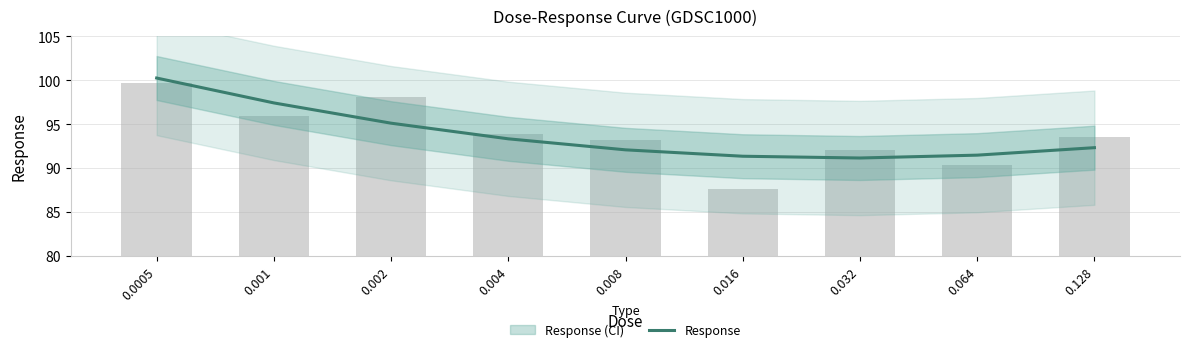

Between 0.0005 and 0.032, which is larger?

0.0005